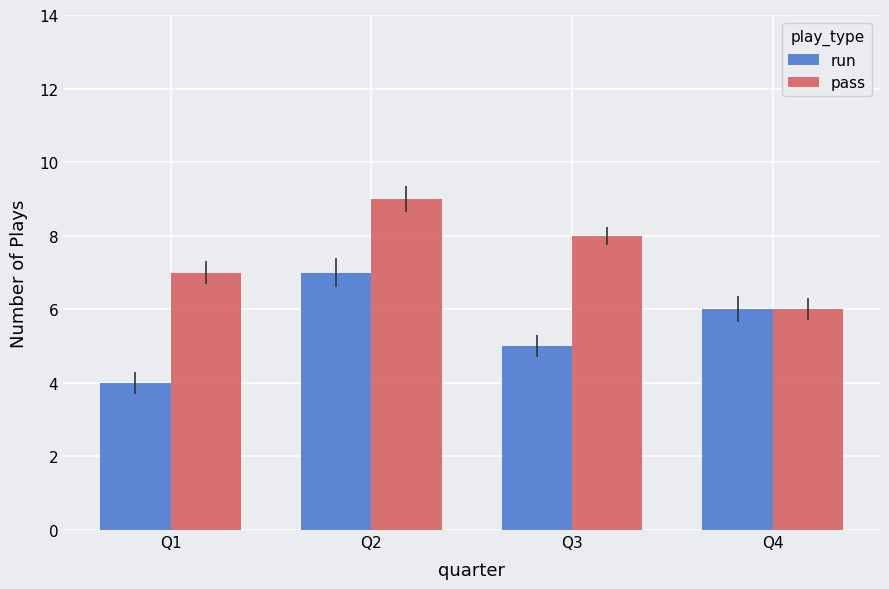

At Q1, list the series in order from smallest to largest.

run, pass